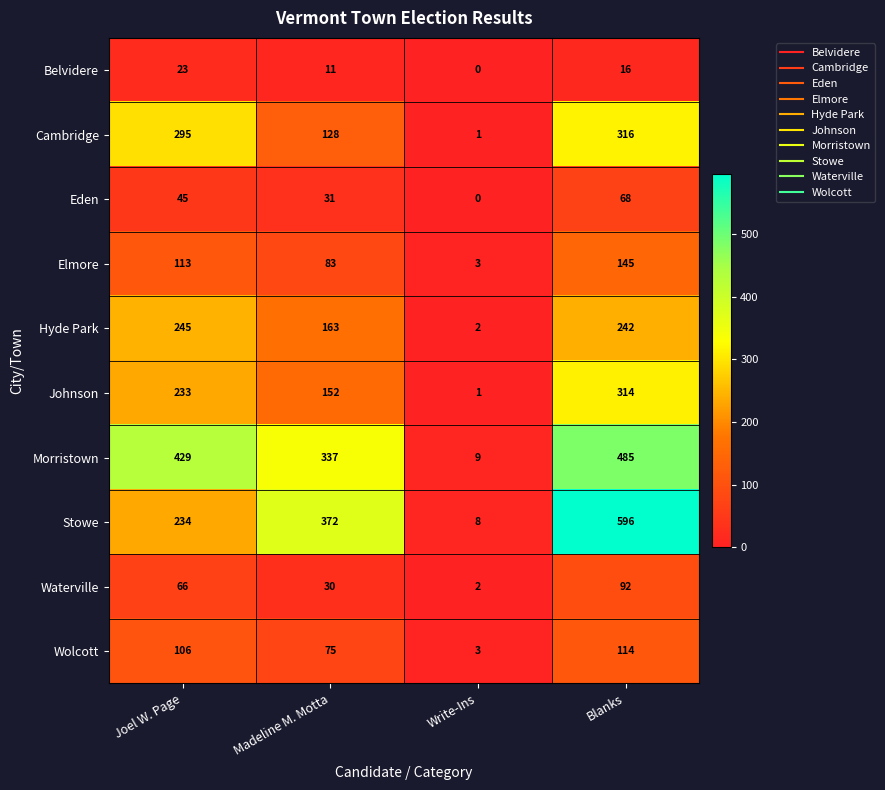

Is the value of Cambridge at Joel W. Page greater than the value of Hyde Park at Madeline M. Motta?

Yes